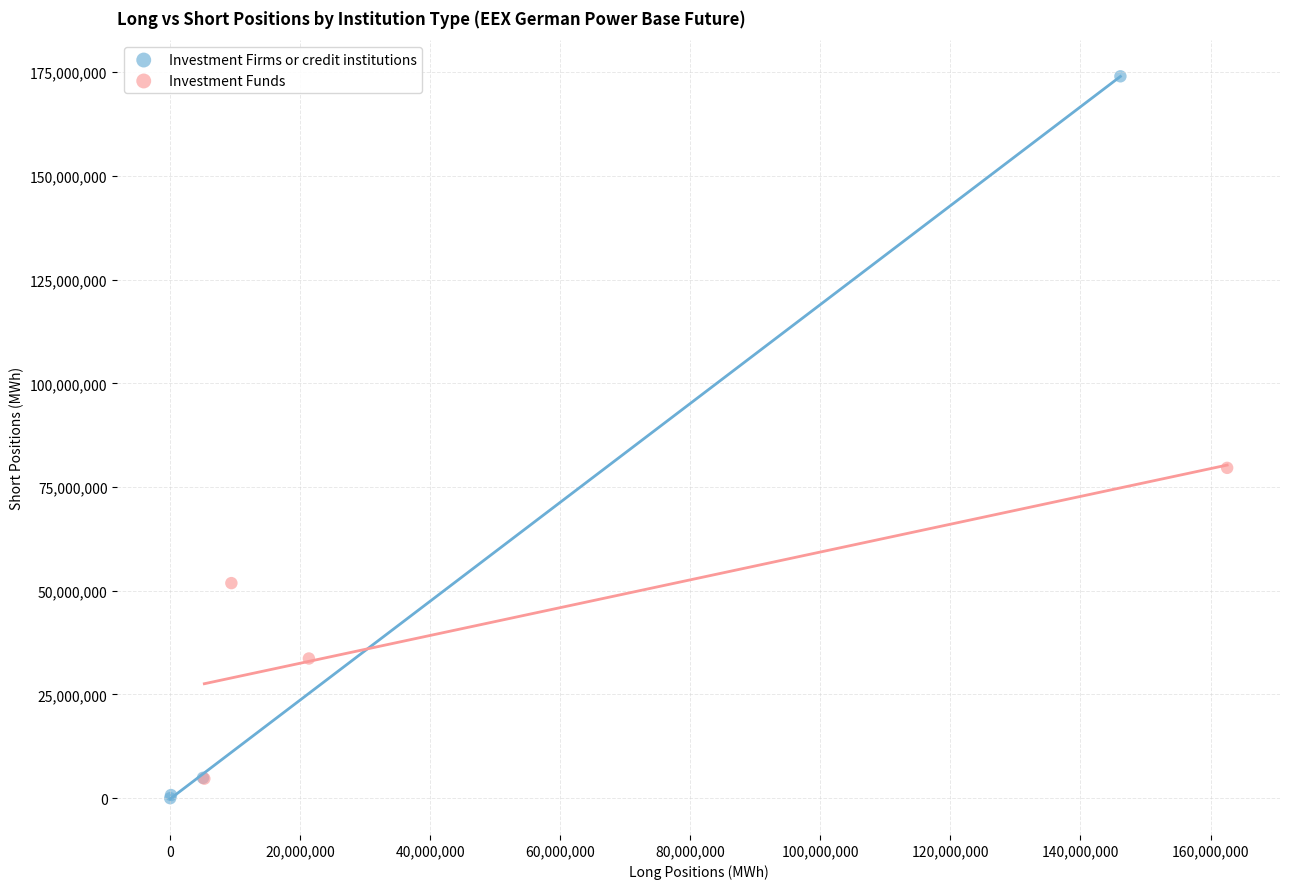

Which series has the widest spread of Y values?

Investment Firms or credit institutions